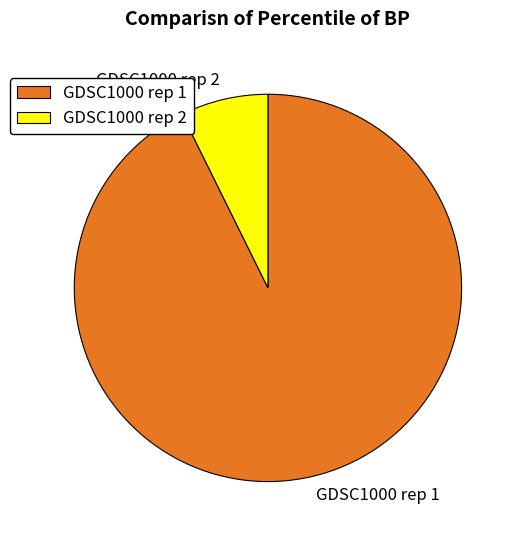

True or false: GDSC1000 rep 1 accounts for 99% of the total.

False